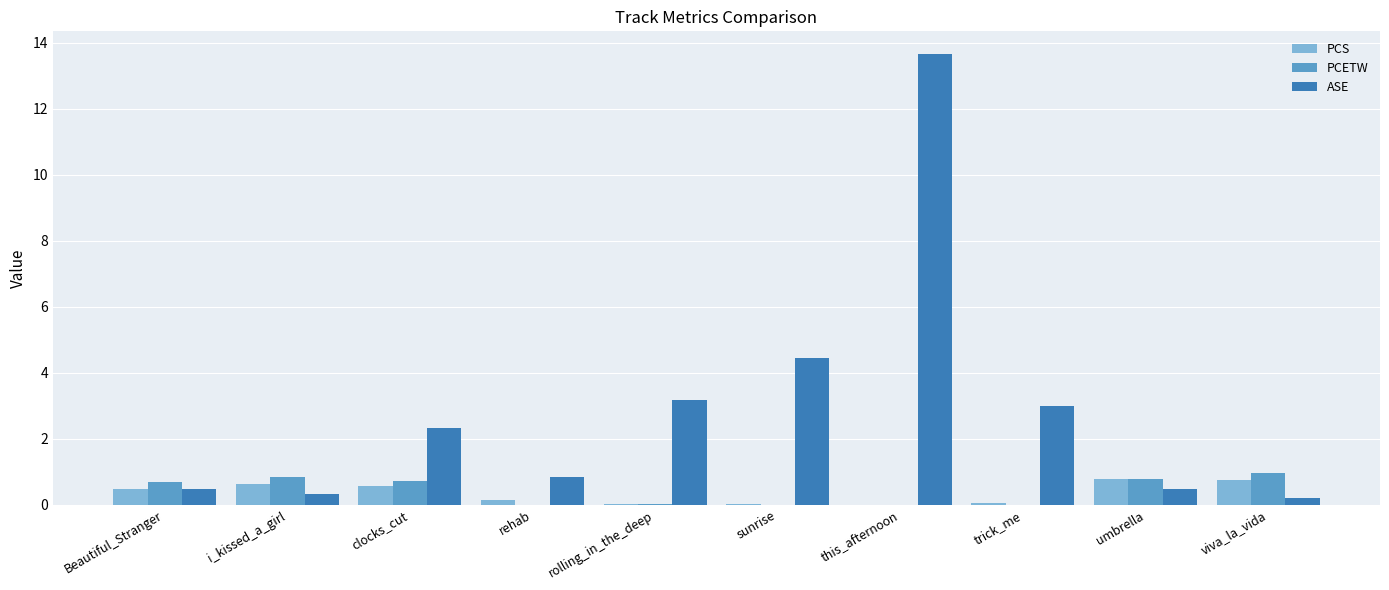

Which series changed the most between this_afternoon and umbrella?

ASE